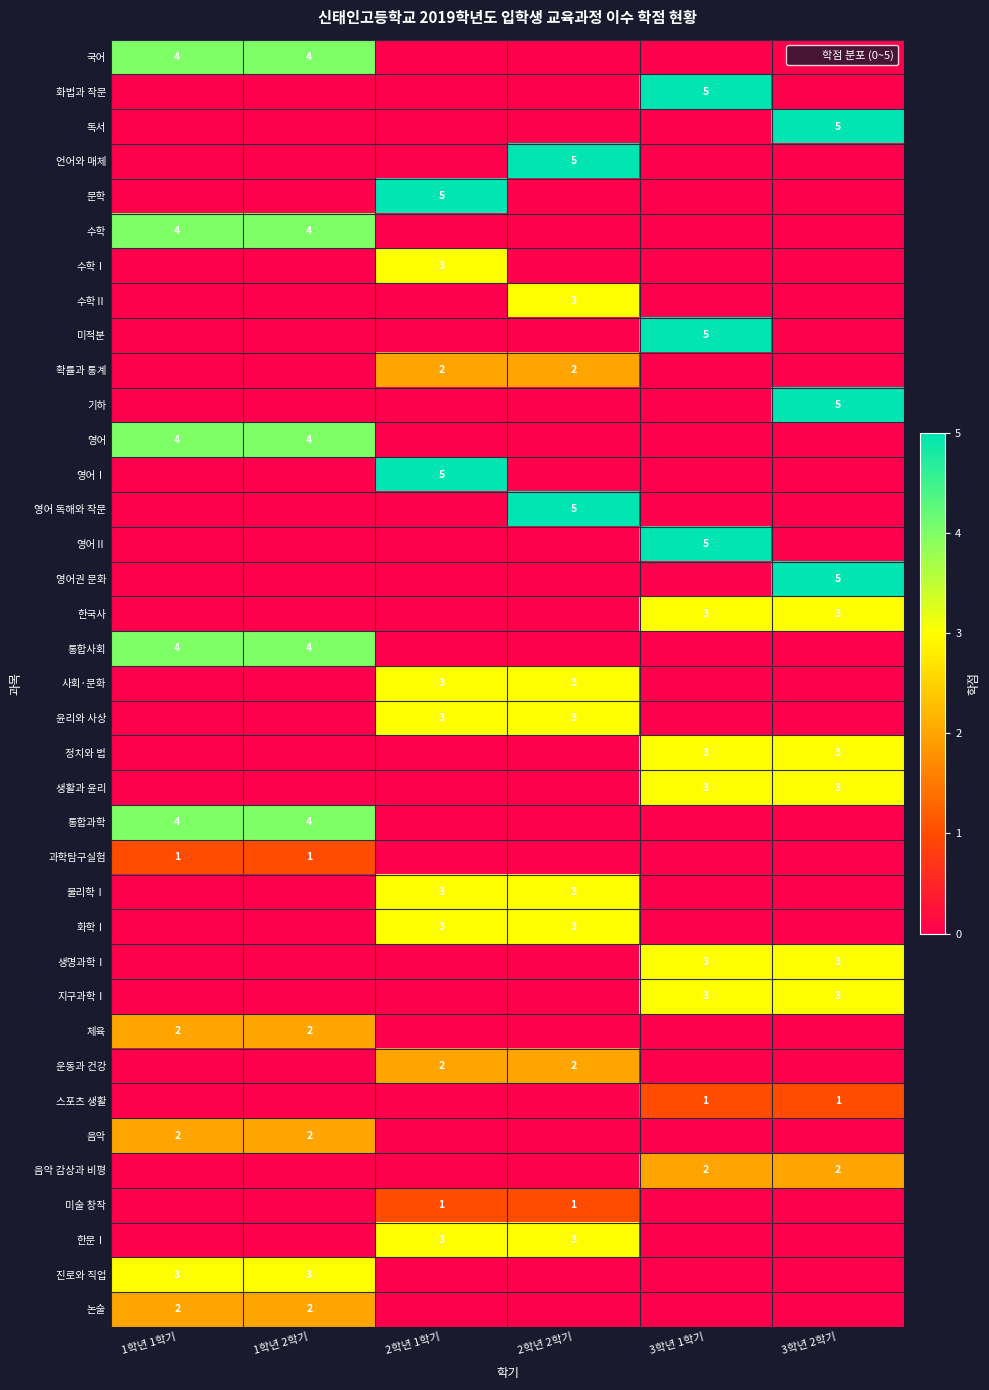

What is the total value across all series at 1학년 1학기?

30